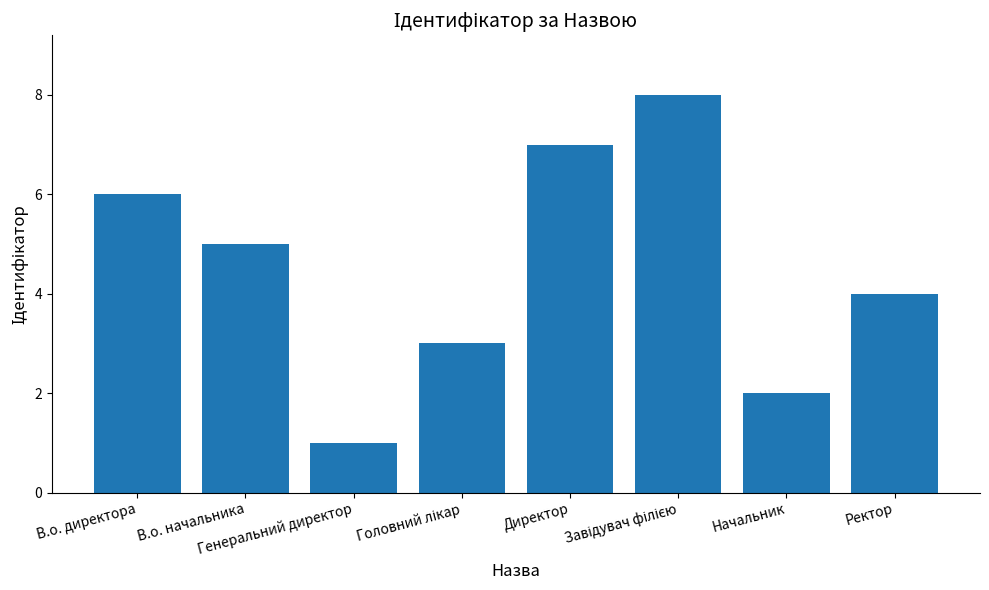

Reading left to right, what are all the values shown in this chart?

6	5	1	3	7	8	2	4